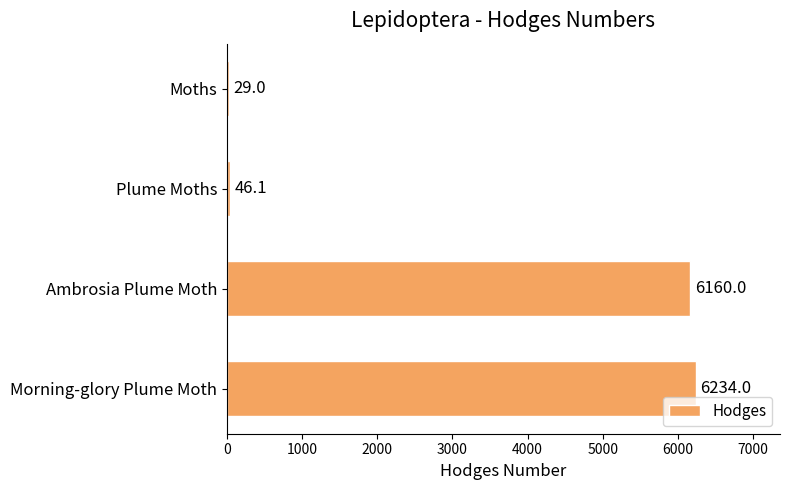

What is the change in value from Moths to Ambrosia Plume Moth?

+6131.0